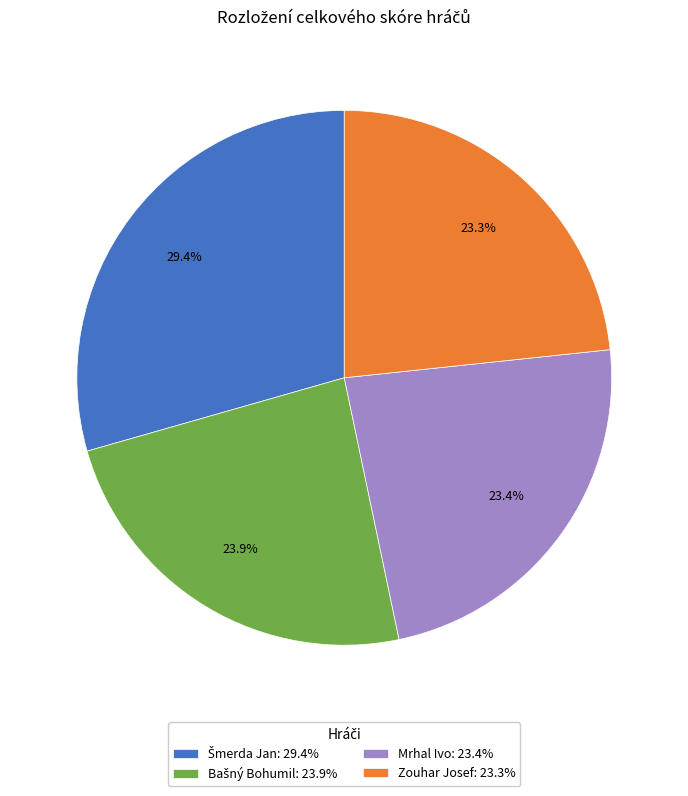

What percentage is NOT represented by Zouhar Josef: 23.3%?

76.7%